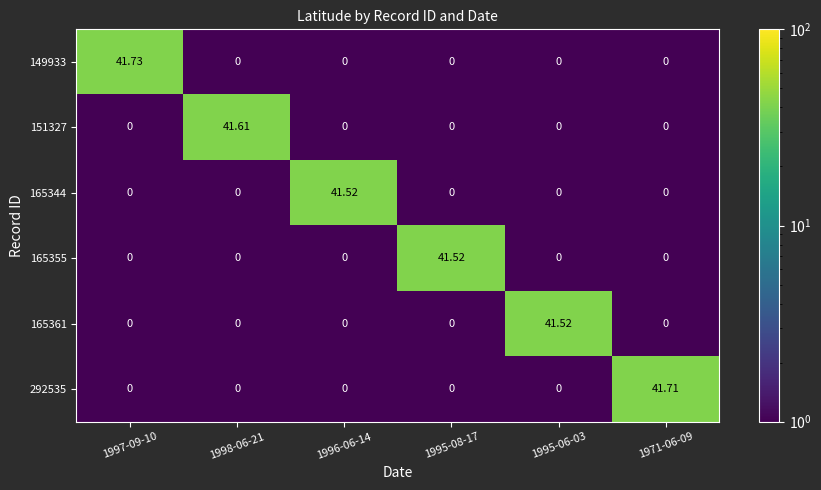

Reading left to right, list all the values displayed in this chart.

149933: 1997-09-10=41.7	1998-06-21=0.0	1996-06-14=0.0	1995-08-17=0.0	1995-06-03=0.0	1971-06-09=0.0
151327: 1997-09-10=0.0	1998-06-21=41.6	1996-06-14=0.0	1995-08-17=0.0	1995-06-03=0.0	1971-06-09=0.0
165344: 1997-09-10=0.0	1998-06-21=0.0	1996-06-14=41.5	1995-08-17=0.0	1995-06-03=0.0	1971-06-09=0.0
165355: 1997-09-10=0.0	1998-06-21=0.0	1996-06-14=0.0	1995-08-17=41.5	1995-06-03=0.0	1971-06-09=0.0
165361: 1997-09-10=0.0	1998-06-21=0.0	1996-06-14=0.0	1995-08-17=0.0	1995-06-03=41.5	1971-06-09=0.0
292535: 1997-09-10=0.0	1998-06-21=0.0	1996-06-14=0.0	1995-08-17=0.0	1995-06-03=0.0	1971-06-09=41.7